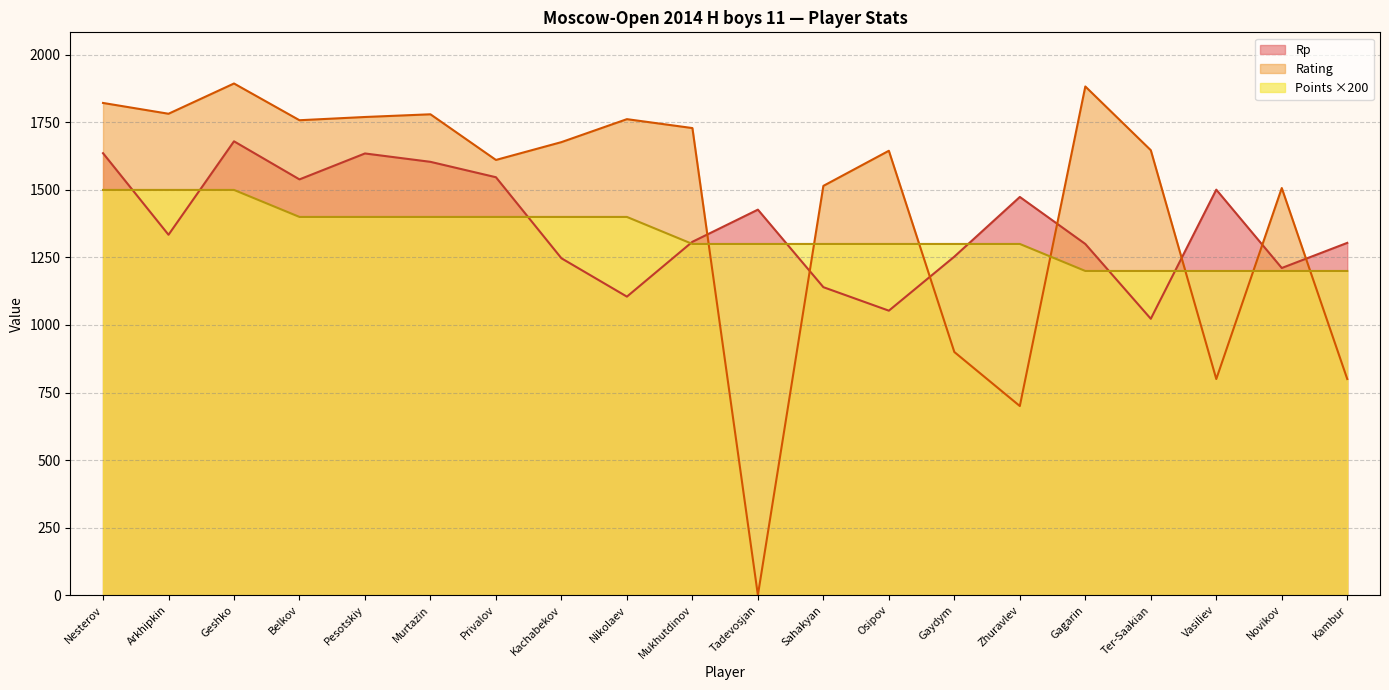

At how many categories does at least one series exceed 1044?

20